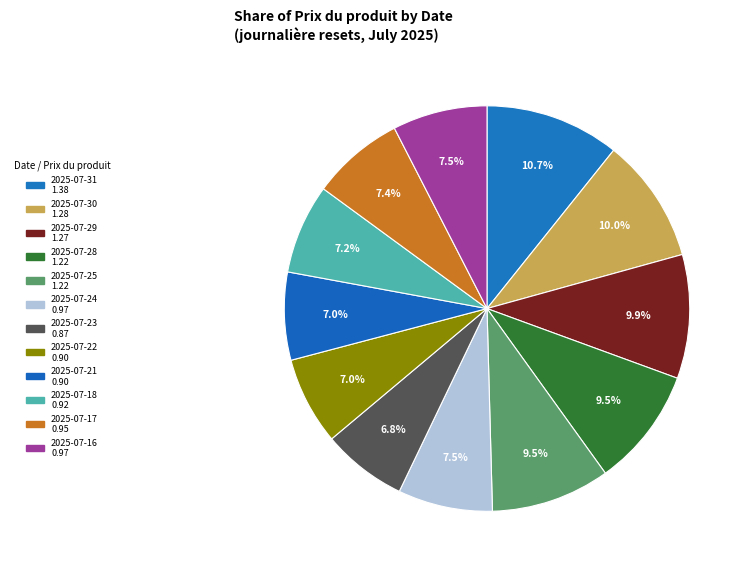

To the nearest percent, what percentage of the pie is 2025-07-29?

10%